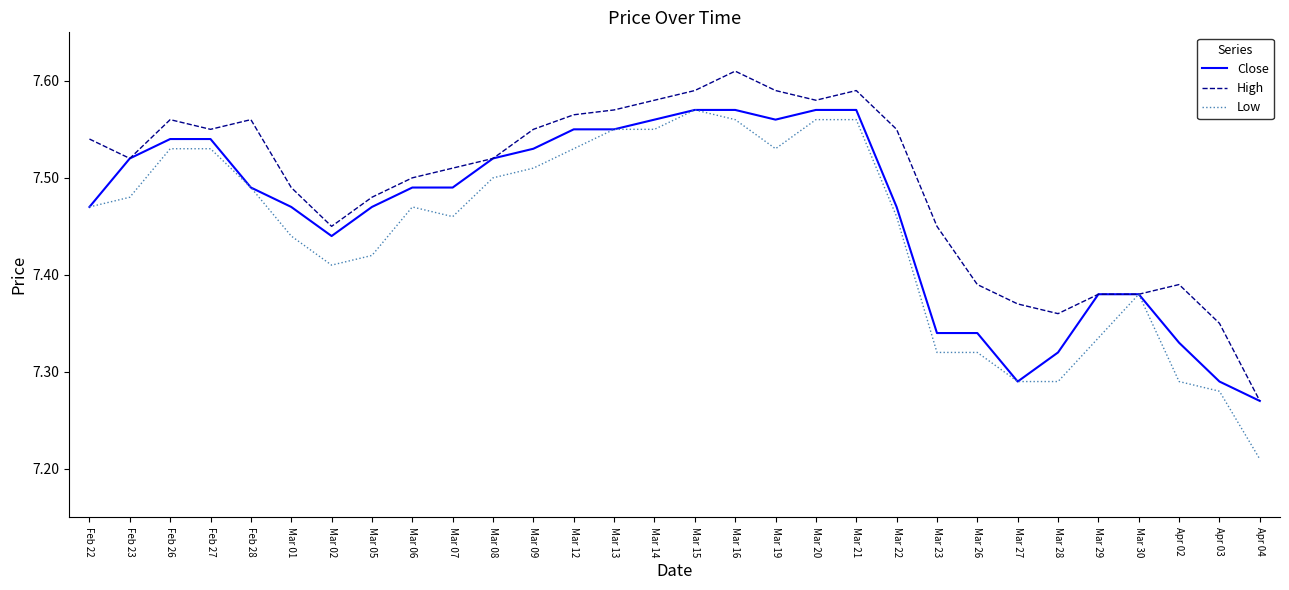

Which label corresponds to the smallest value in the chart?

Apr 04